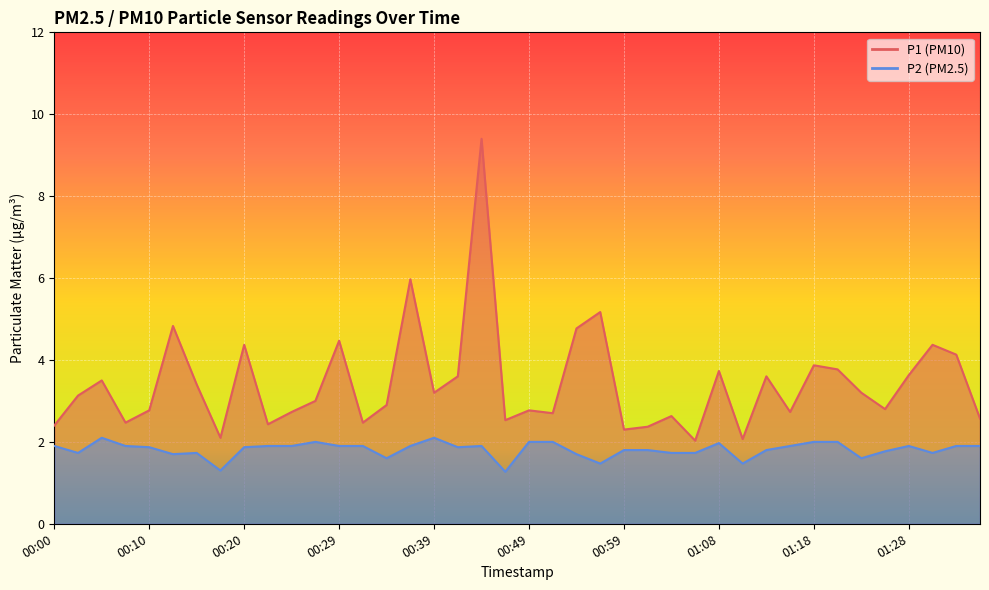

What is the spread (max minus min) of values at 00:49?

0.8